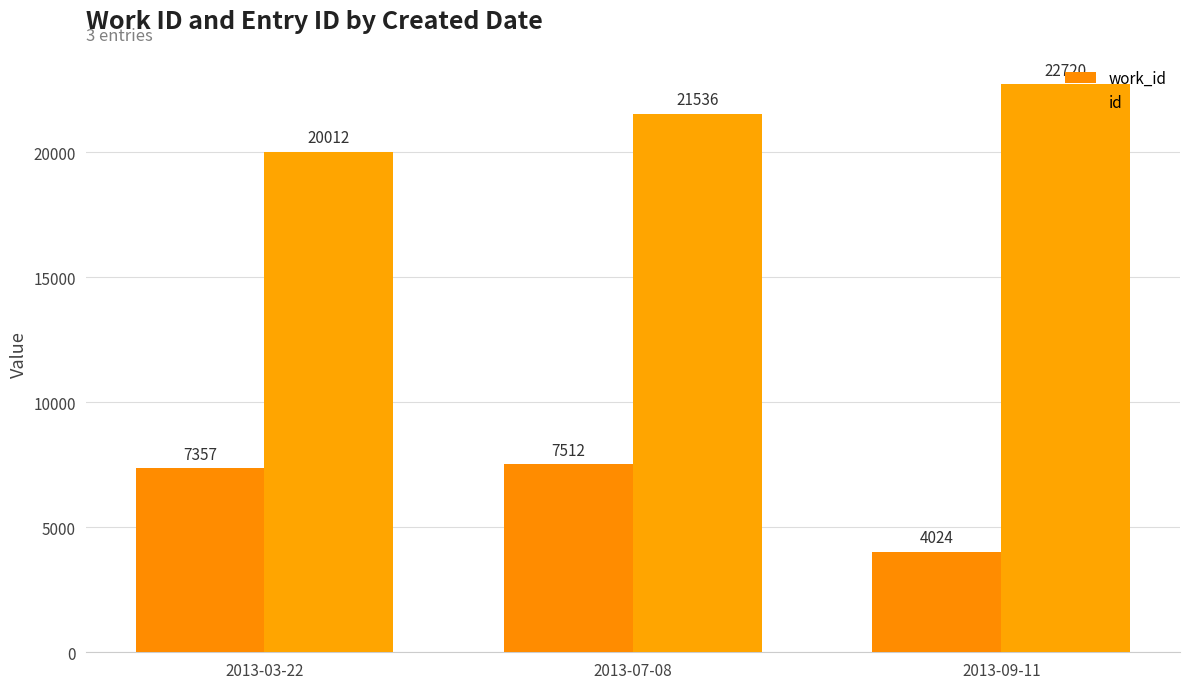

Rank the series by their average value, from highest to lowest.

id, work_id